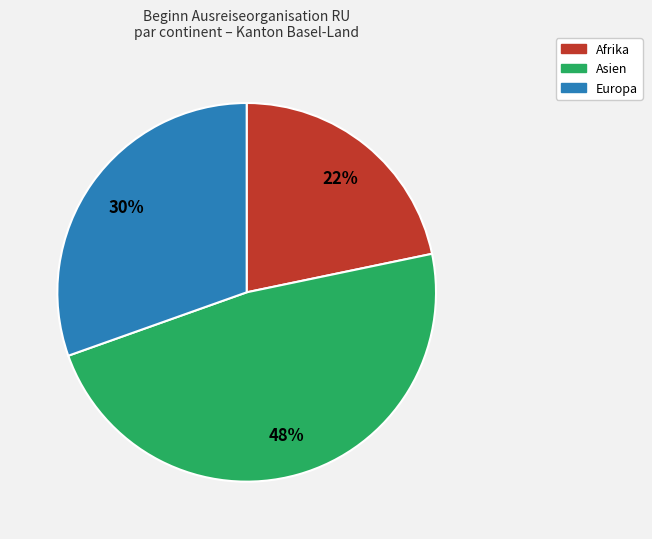

To the nearest percent, what is the difference between the largest and smallest slice percentages?

26%